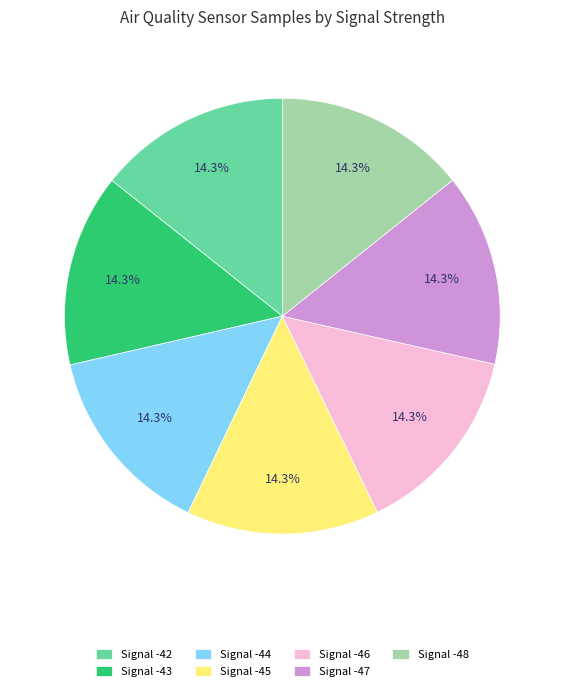

Approximately how many times larger is the value at Signal -45 compared to Signal -43?

1.0